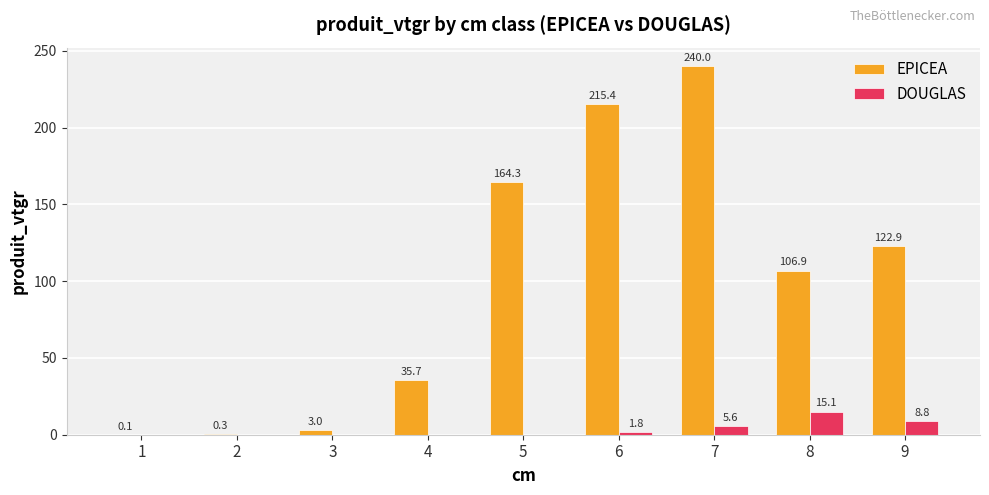

Reading right to left, transcribe all the data shown in this chart.

EPICEA: 9=122.9	8=106.9	7=240.0	6=215.4	5=164.3	4=35.7	3=3.0	2=0.3	1=0.1
DOUGLAS: 9=8.8	8=15.1	7=5.6	6=1.8	5=0.0	4=0.0	3=0.0	2=0.0	1=0.0